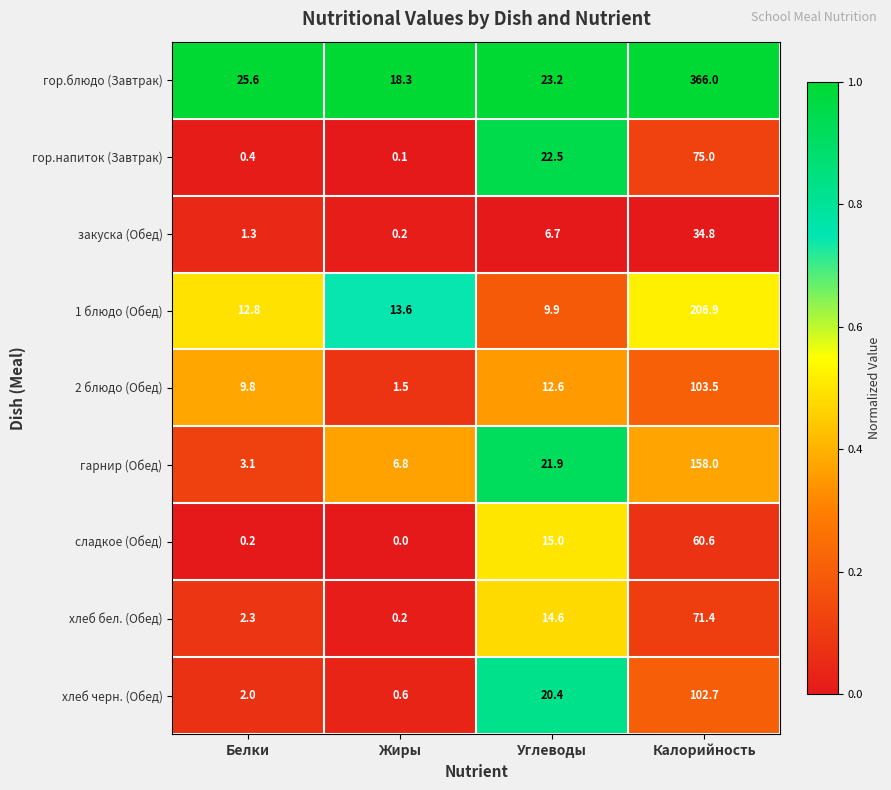

Which series has the largest range (max minus min)?

гор.блюдо (Завтрак)